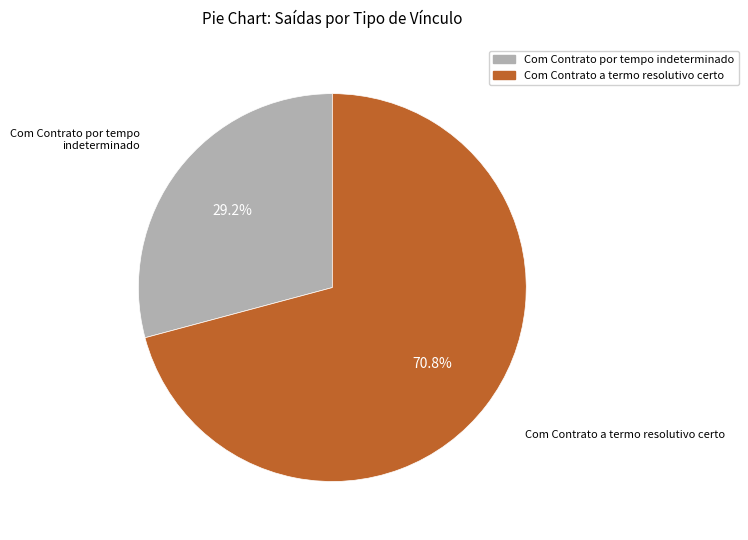

Does any single category account for the majority?

Yes